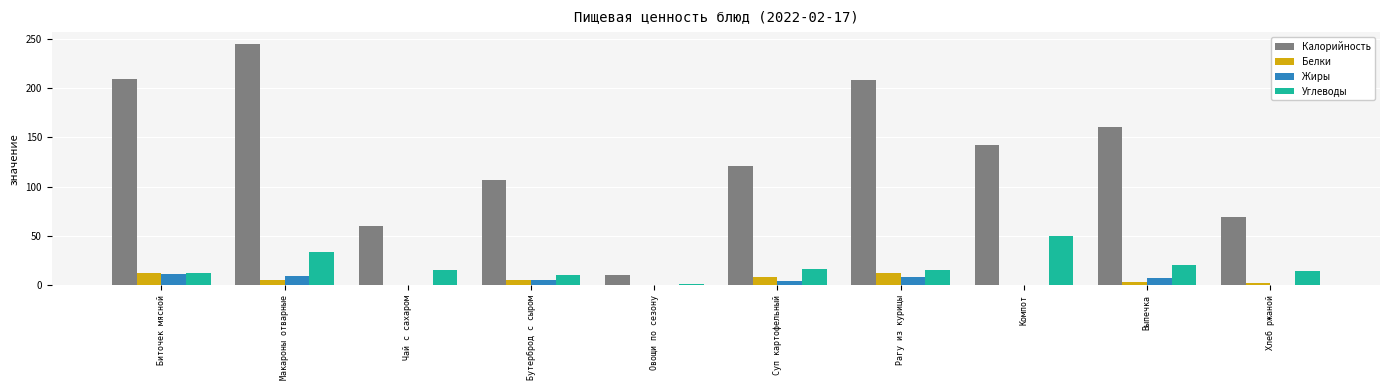

True or false: Жиры has a value of 8.0 at Рагу из курицы.

True